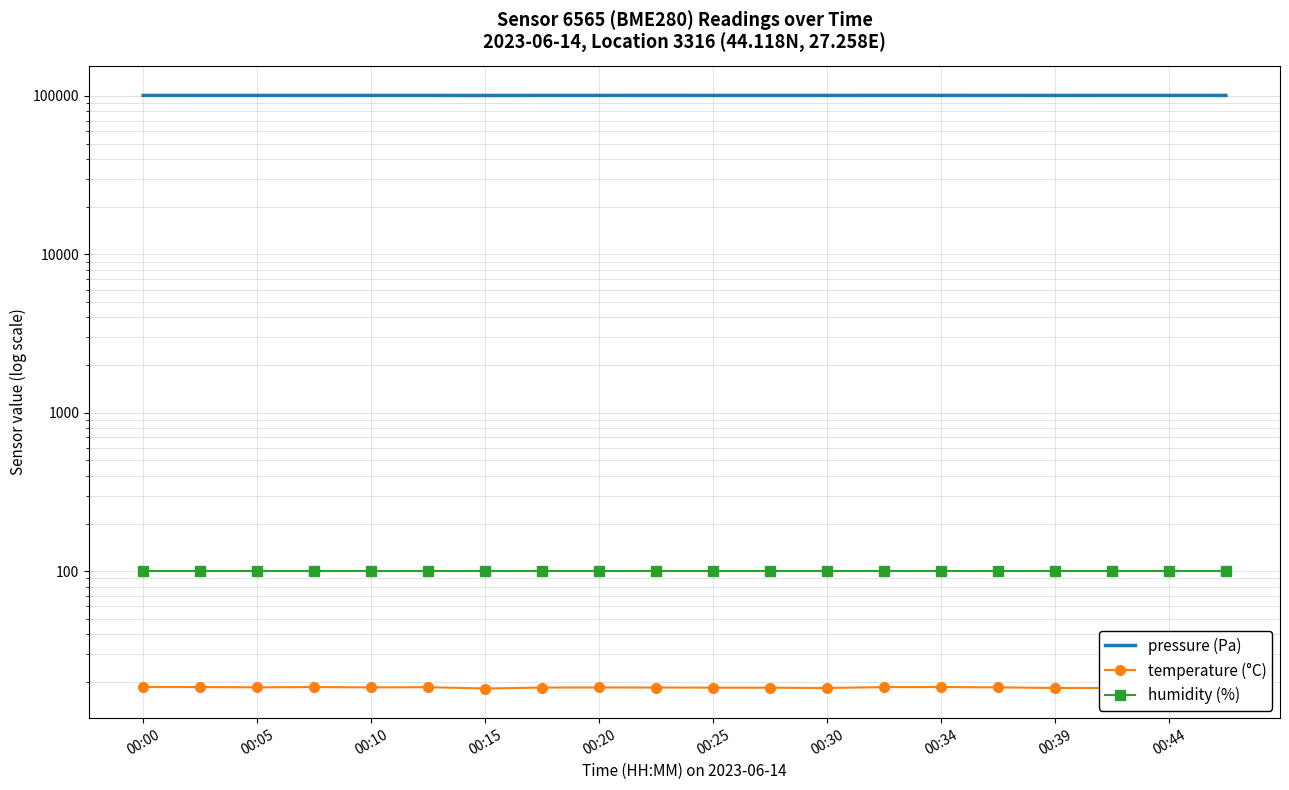

What is the label of the 1st point from the left?

00:00